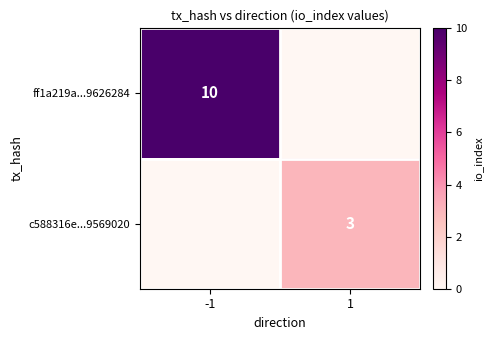

Where is ff1a219a...9626284 nearest to the value 5?

-1